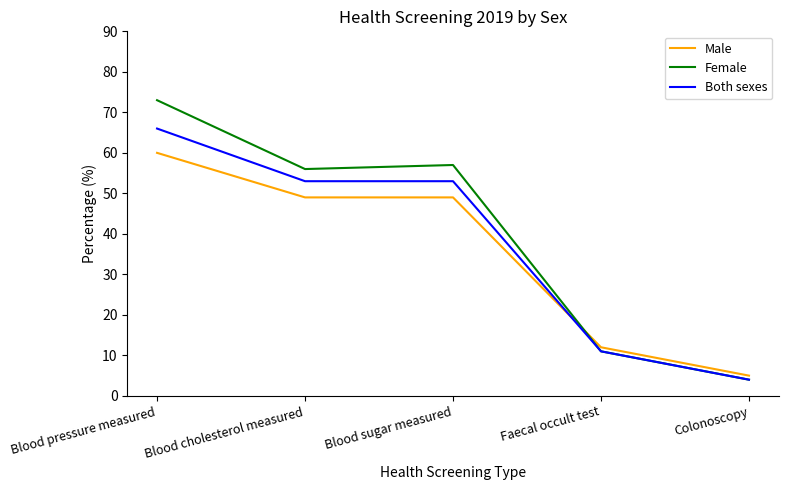

What position from the left is Blood sugar measured?

3